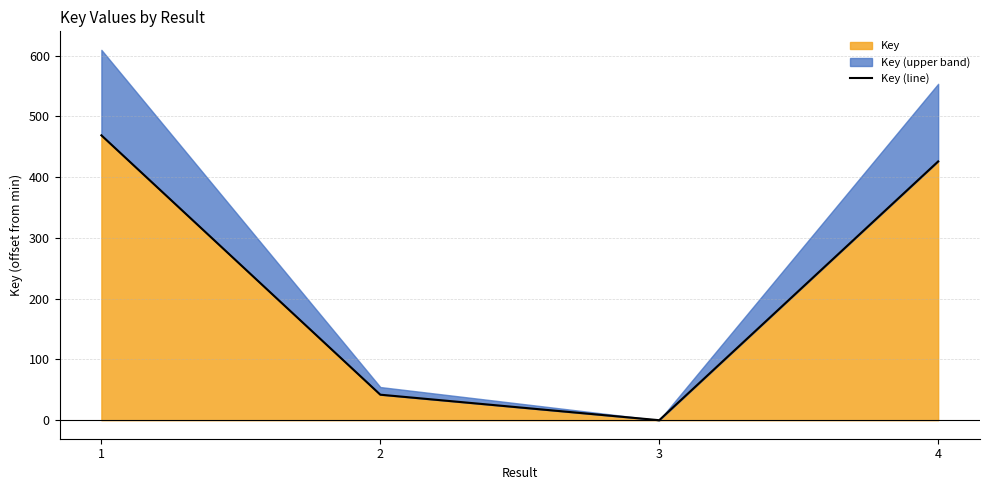

What is the value of the 4th point from the left?

426